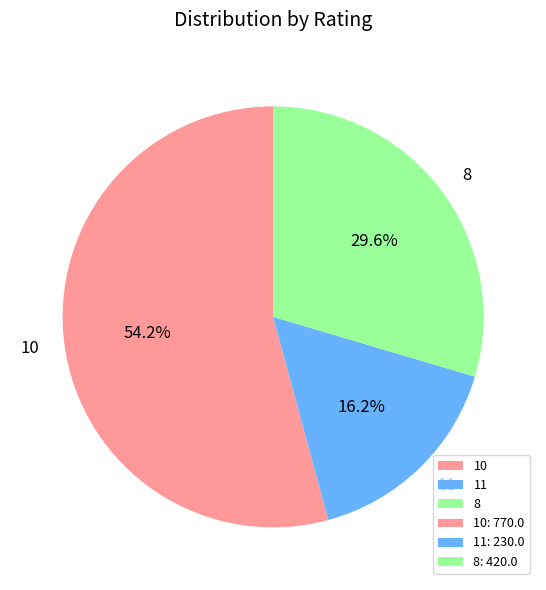

To the nearest percent, what percentage of the pie is 10?

54%